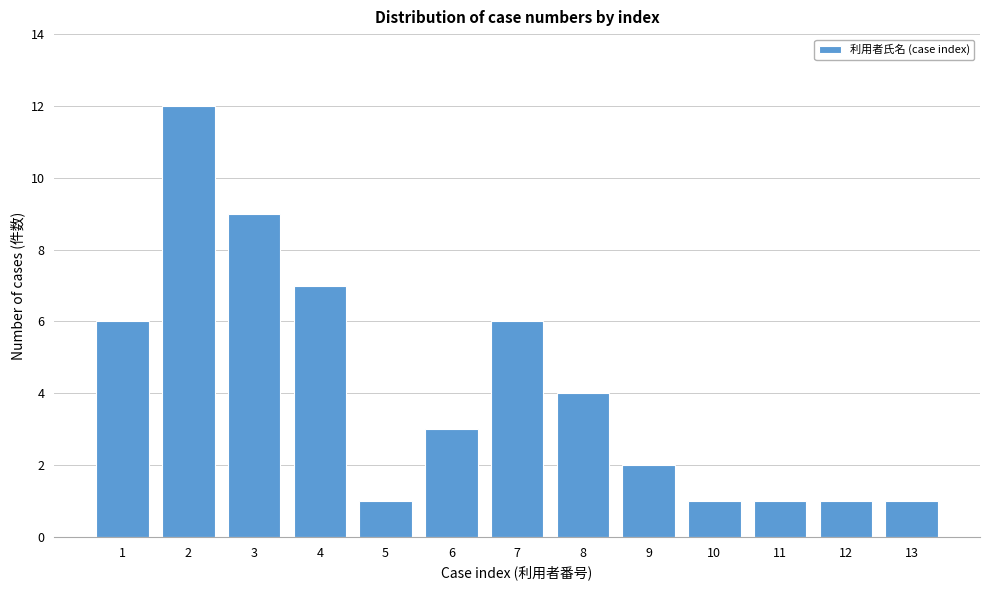

Reading left to right, list all the values displayed in this chart.

1=6	2=12	3=9	4=7	5=1	6=3	7=6	8=4	9=2	10=1	11=1	12=1	13=1